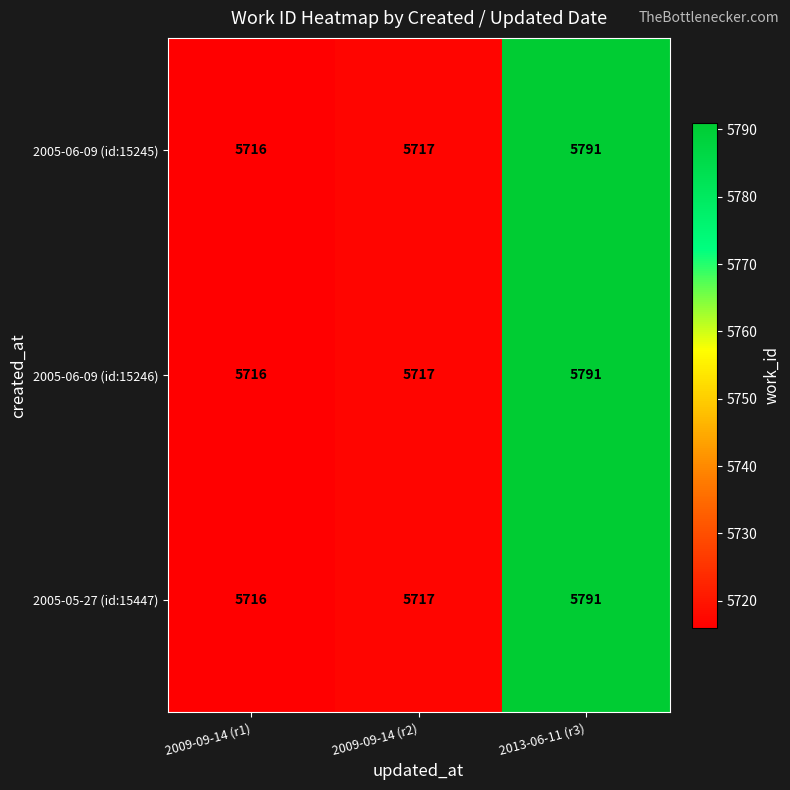

At which category is the sum across all series the highest?

2013-06-11 (r3)